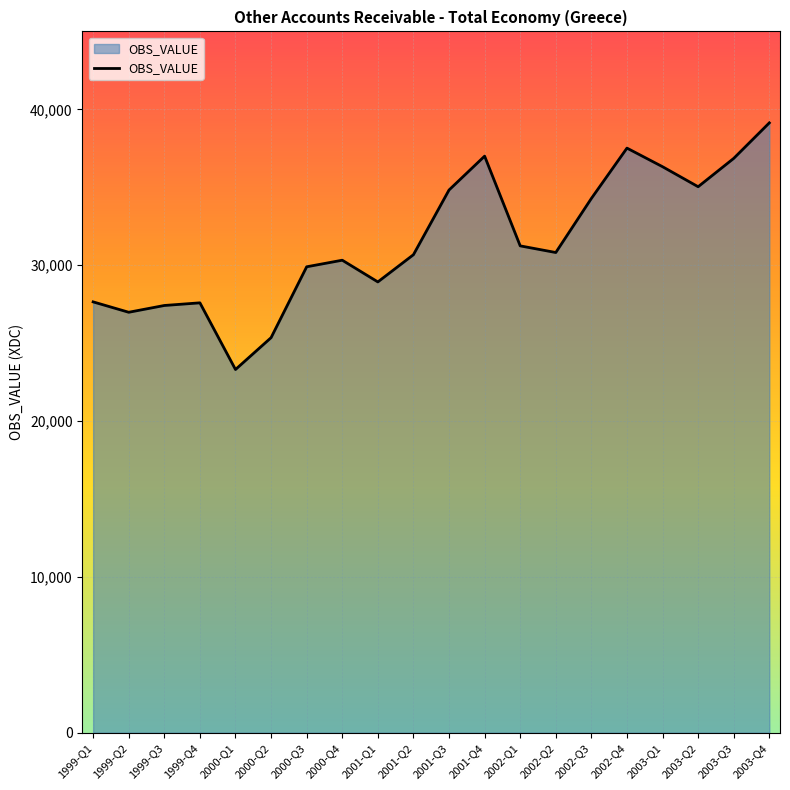

True or false: the data has more than 1 interior local peaks.

True